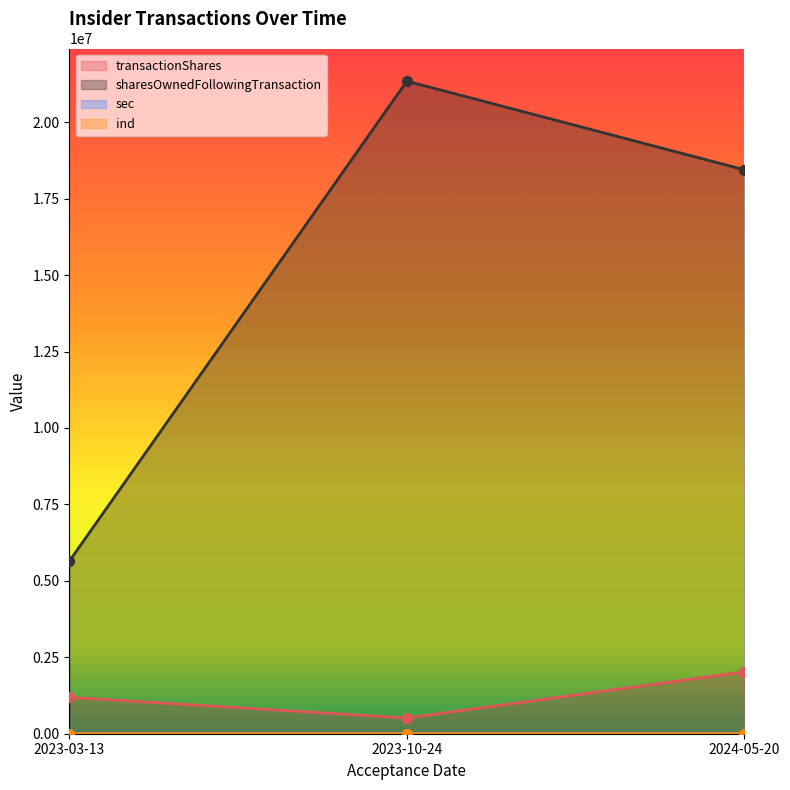

At which category is the sum across all series the highest?

2023-10-24